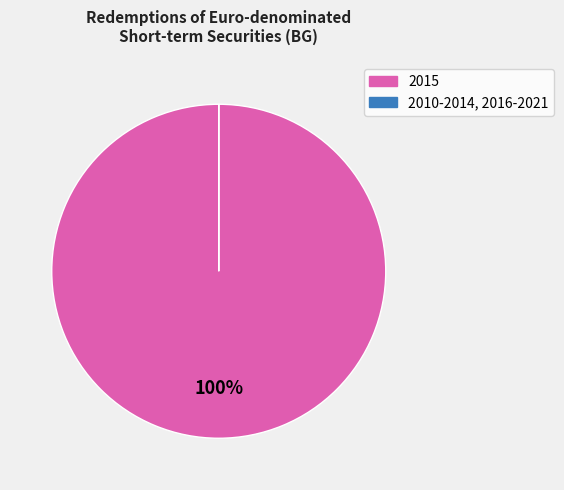

What portion of the pie excludes 2021?

100.0%